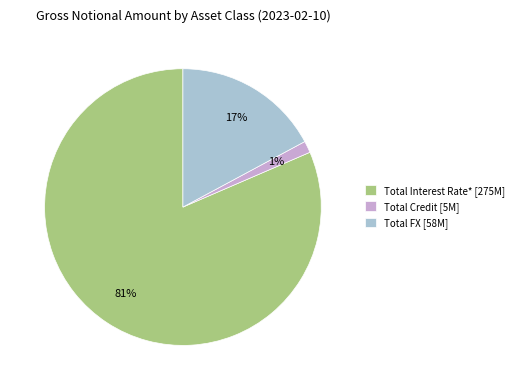

The Total Credit slice represents 11% of the pie. True or false?

False